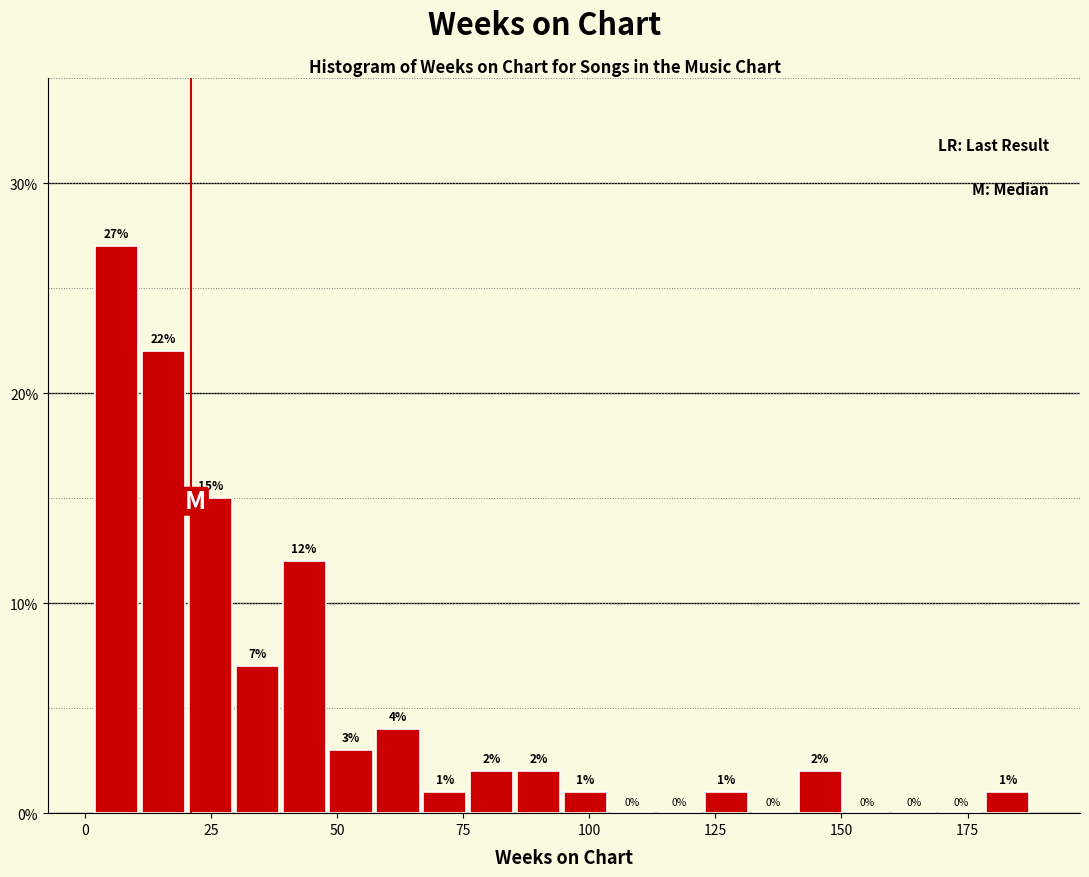

Around what value on the x-axis is the tallest bar? Give the approximate position of its centre, as read against the axis.

5